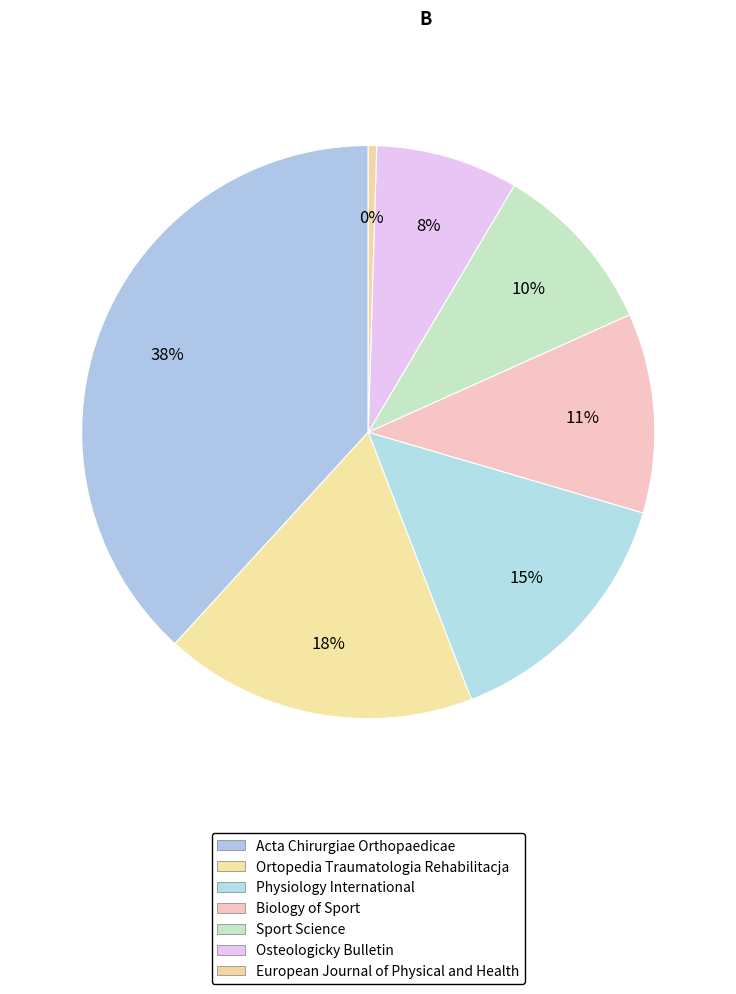

How many segments does this pie chart have?

7